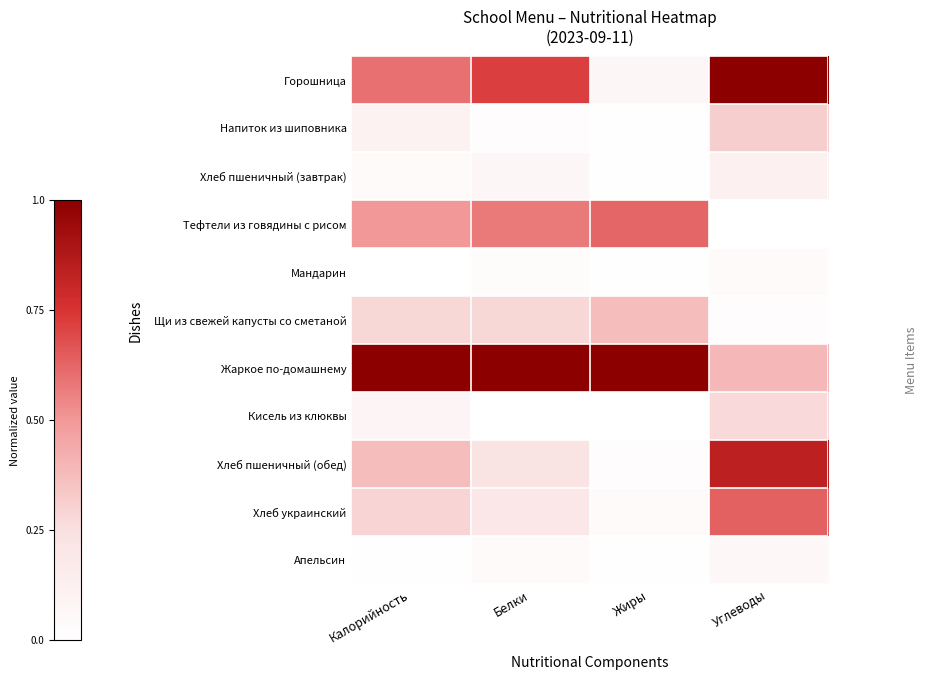

Reading right to left, list all the values displayed in this chart.

Горошница: Углеводы=1.0	Жиры=0.1	Белки=0.7	Калорийность=0.6
Напиток из шиповника: Углеводы=0.3	Жиры=0.0	Белки=0.0	Калорийность=0.1
Хлеб пшеничный (завтрак): Углеводы=0.1	Жиры=0.0	Белки=0.1	Калорийность=0.0
Тефтели из говядины с рисом: Углеводы=0.0	Жиры=0.6	Белки=0.6	Калорийность=0.5
Мандарин: Углеводы=0.0	Жиры=0.0	Белки=0.0	Калорийность=0.0
Щи из свежей капусты со сметаной: Углеводы=0.0	Жиры=0.4	Белки=0.3	Калорийность=0.3
Жаркое по-домашнему: Углеводы=0.4	Жиры=1.0	Белки=1.0	Калорийность=1.0
Кисель из клюквы: Углеводы=0.3	Жиры=0.0	Белки=0.0	Калорийность=0.1
Хлеб пшеничный (обед): Углеводы=0.8	Жиры=0.0	Белки=0.2	Калорийность=0.4
Хлеб украинский: Углеводы=0.6	Жиры=0.0	Белки=0.2	Калорийность=0.3
Апельсин: Углеводы=0.1	Жиры=0.0	Белки=0.0	Калорийность=0.0